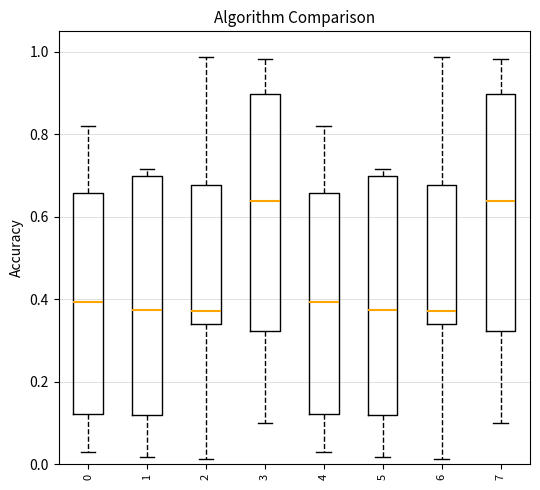

Reading left to right, transcribe this box plot: for each box, give where its median line is, the range the box spans, and where its two whiskers end, as read against the y-axis. The values are not printed on the chart, so give them approximately, as read against the axis.

0: median 0.40, box 0.12 to 0.66, whiskers 0.02 to 0.82
1: median 0.38, box 0.12 to 0.70, whiskers 0.02 to 0.72
2: median 0.38, box 0.34 to 0.68, whiskers 0.02 to 0.98
3: median 0.64, box 0.32 to 0.90, whiskers 0.10 to 0.98
4: median 0.40, box 0.12 to 0.66, whiskers 0.02 to 0.82
5: median 0.38, box 0.12 to 0.70, whiskers 0.02 to 0.72
6: median 0.38, box 0.34 to 0.68, whiskers 0.02 to 0.98
7: median 0.64, box 0.32 to 0.90, whiskers 0.10 to 0.98